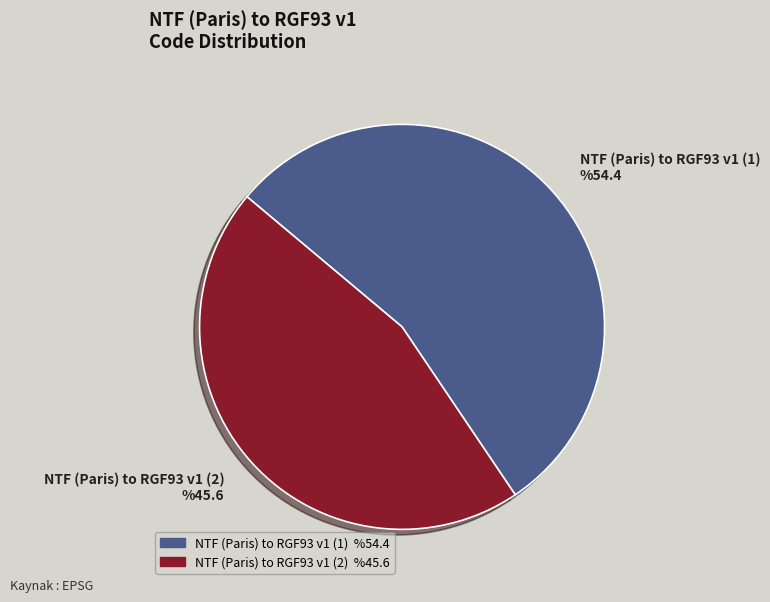

Rank the categories by value from highest to lowest.

NTF (Paris) to RGF93 v1 (1), NTF (Paris) to RGF93 v1 (2)